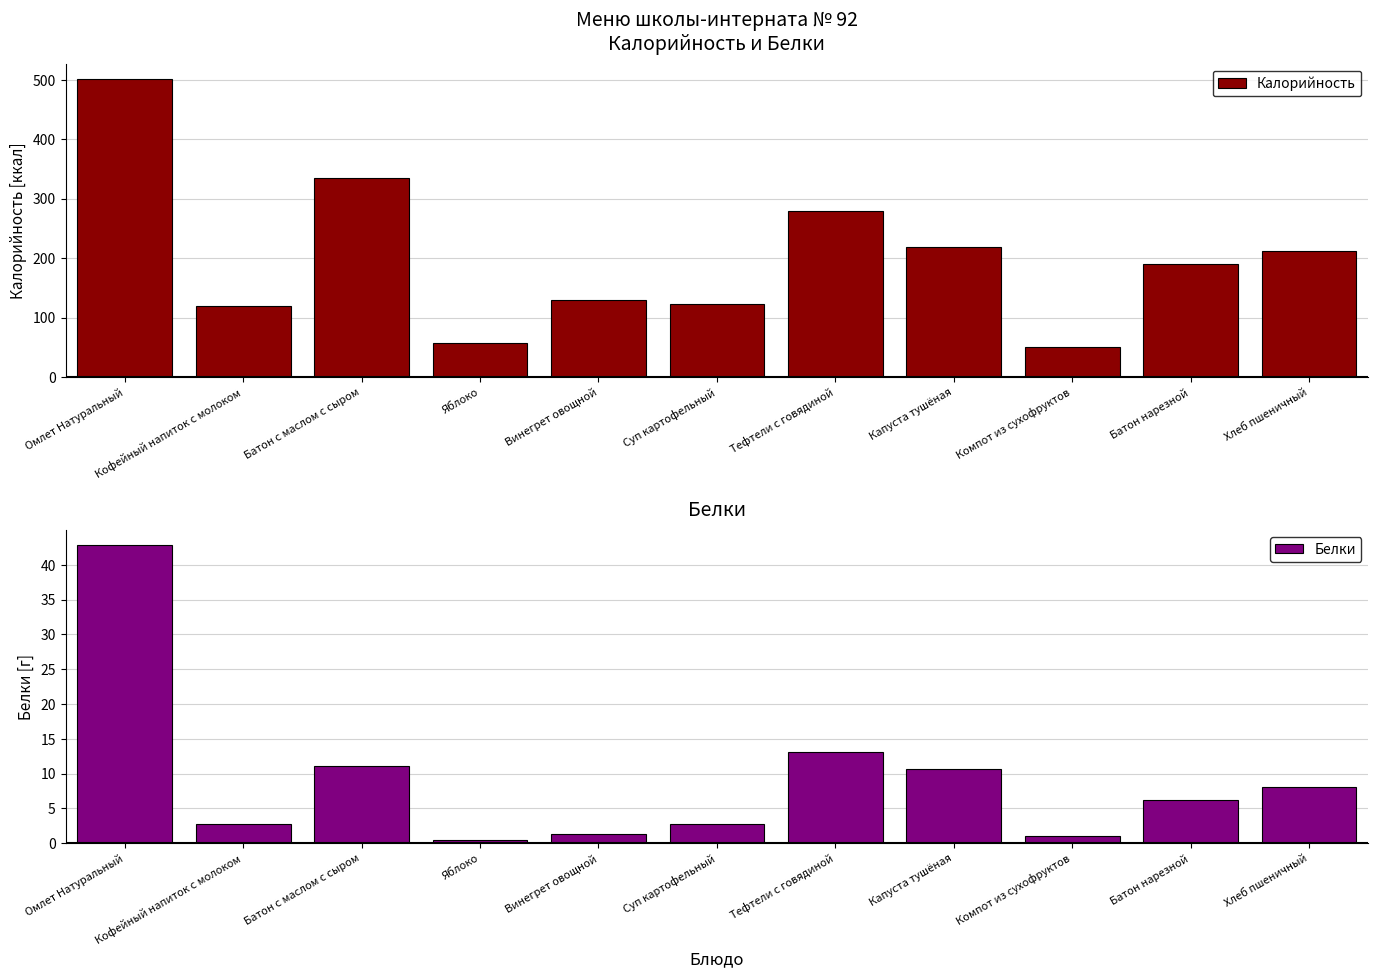

Reading left to right, extract all data points from this chart.

Калорийность: 501.9	118.7	334.8	57.0	129.0	122.7	280.0	218.0	50.0	190.4	211.2
Белки: 42.9	2.8	11.1	0.4	1.3	2.8	13.1	10.6	1.0	6.2	8.1